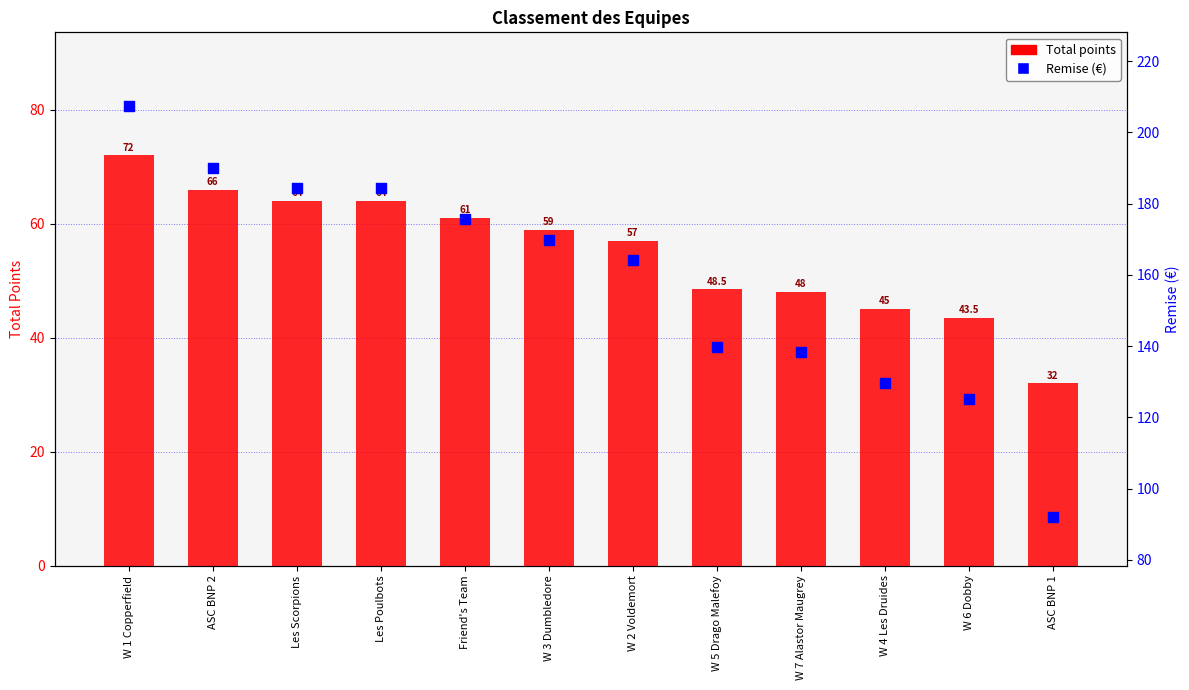

What are all the series names shown in the legend?

Total points, Remise (€)